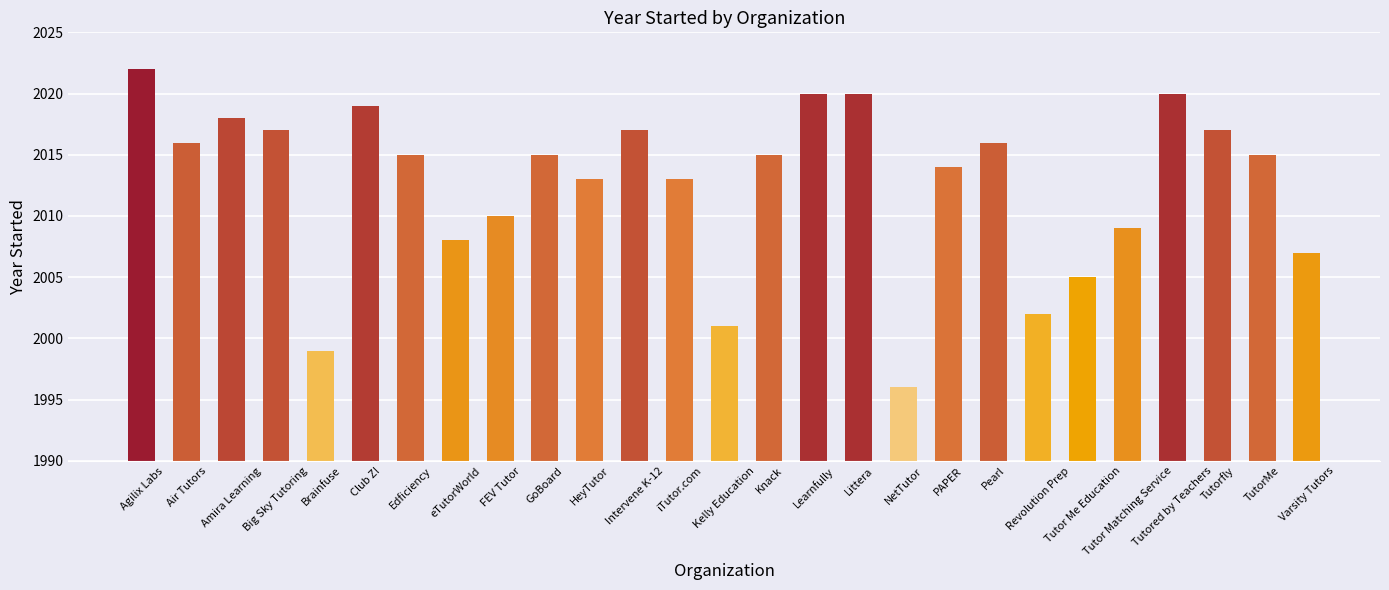

True or false: the data shows 3447 at iTutor.com.

False